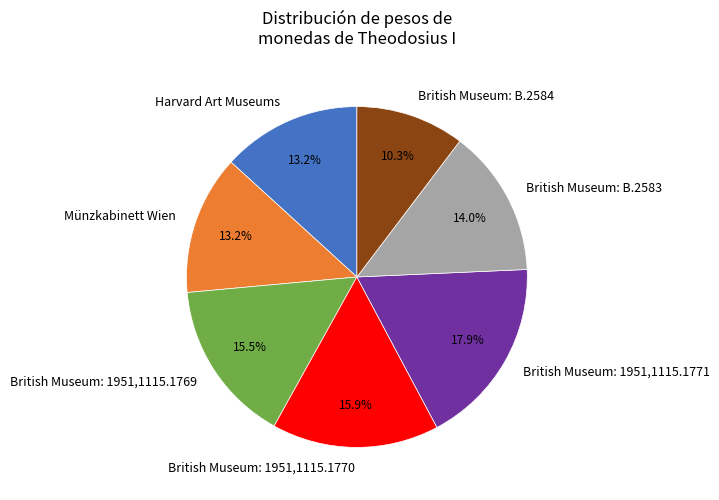

To the nearest percent, what is the difference between the largest and smallest slice percentages?

8%